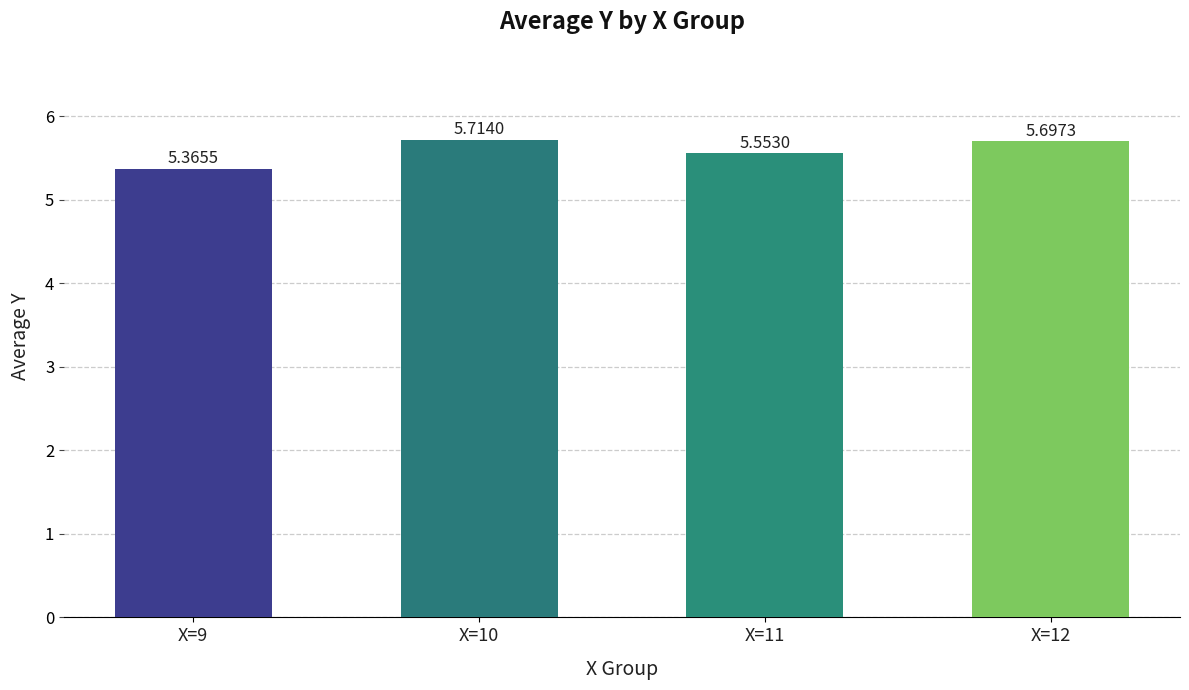

What is the change in value from X=10 to X=11?

-0.2